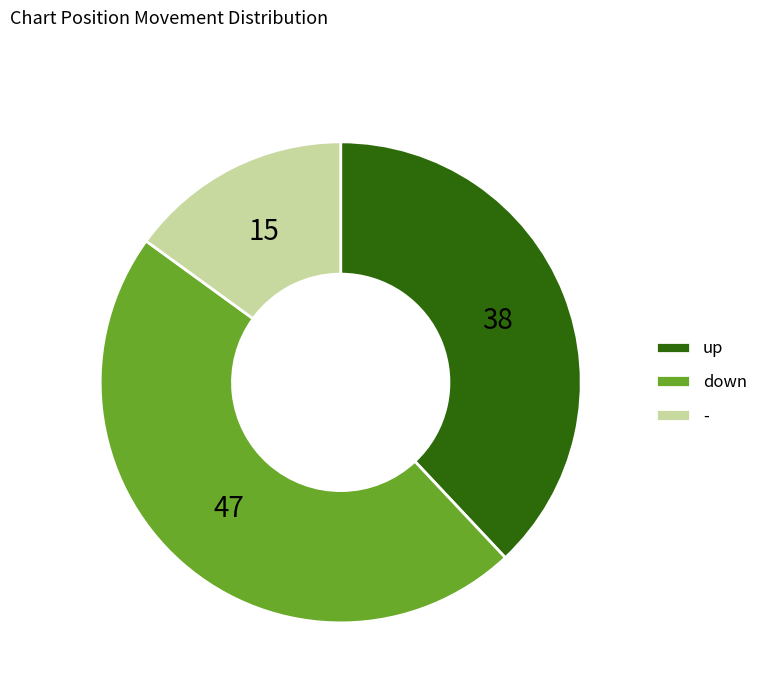

Which category has the biggest portion of the pie?

down